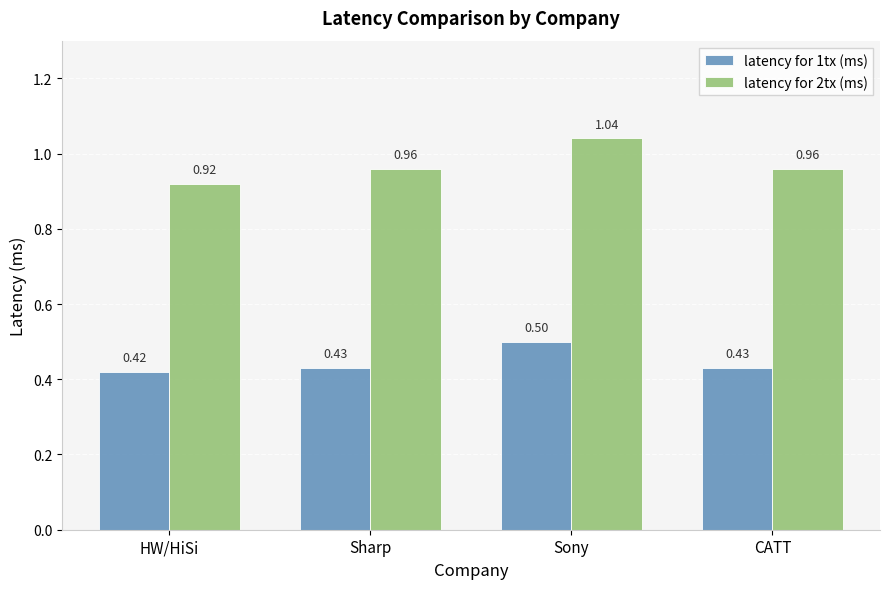

Count the number of categories in the chart.

4